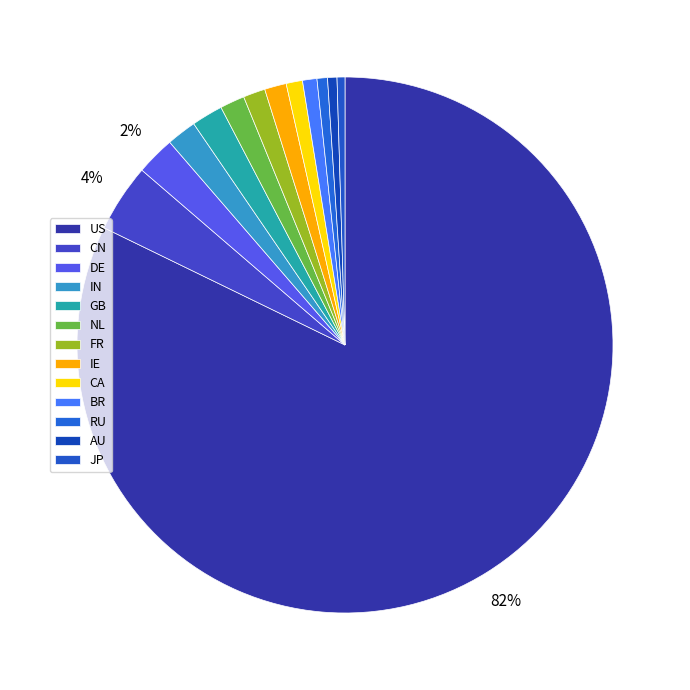

Which category has the biggest portion of the pie?

US